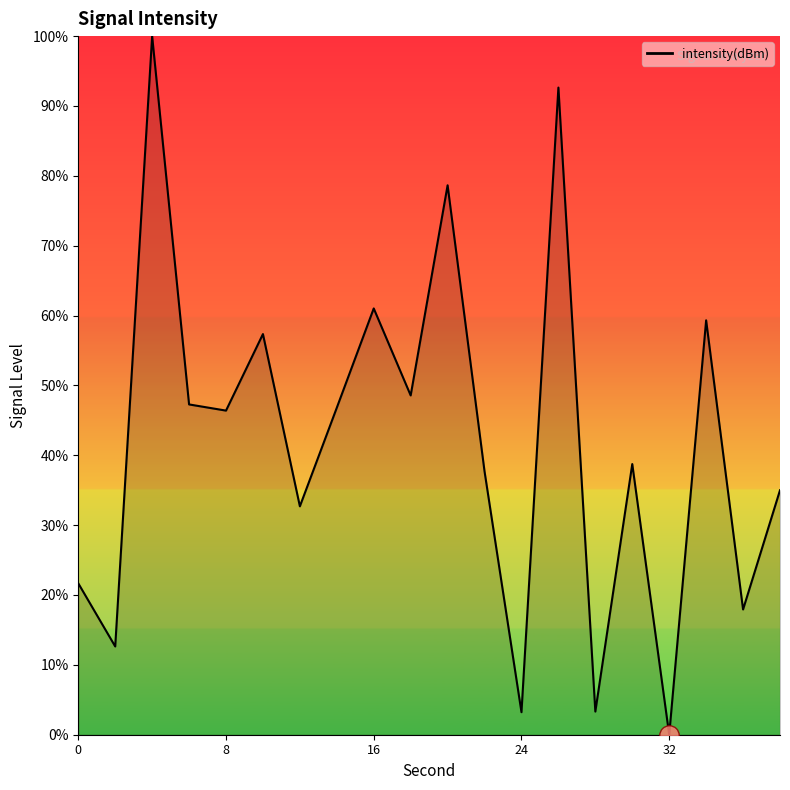

What is the difference between the maximum and minimum values?

100.0